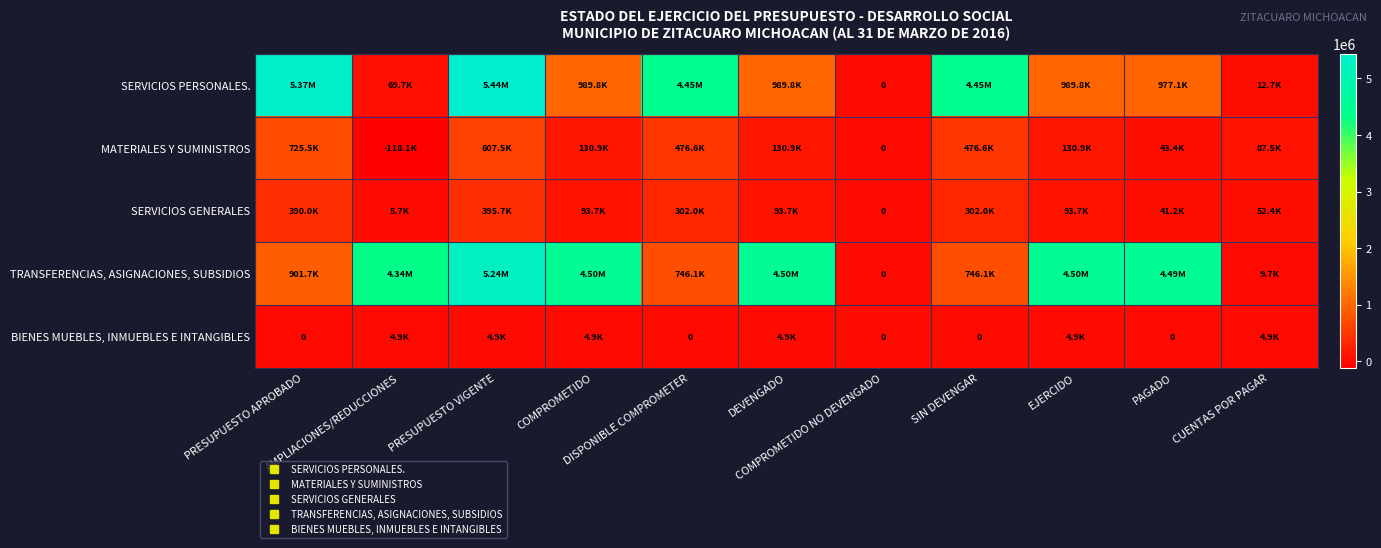

What value does the MATERIALES Y SUMINISTROS series have at DEVENGADO?

130857.8